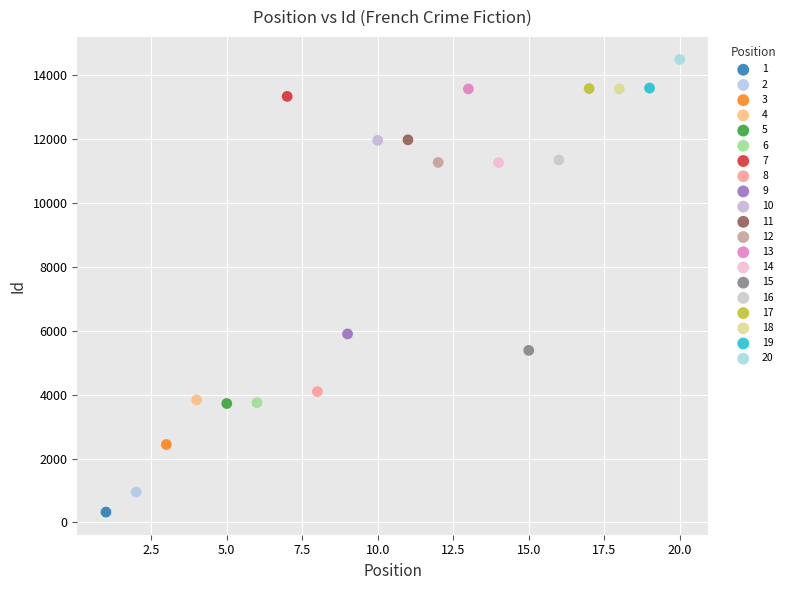

Which series contains the lowest Y value?

1